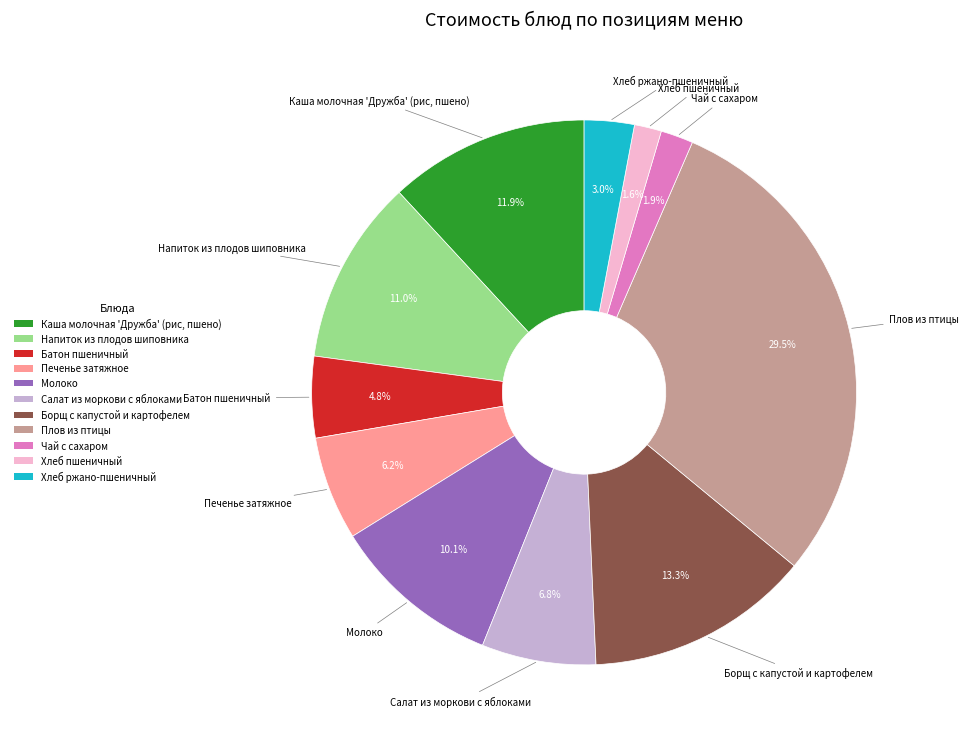

What is the largest slice in the pie chart?

Плов из птицы